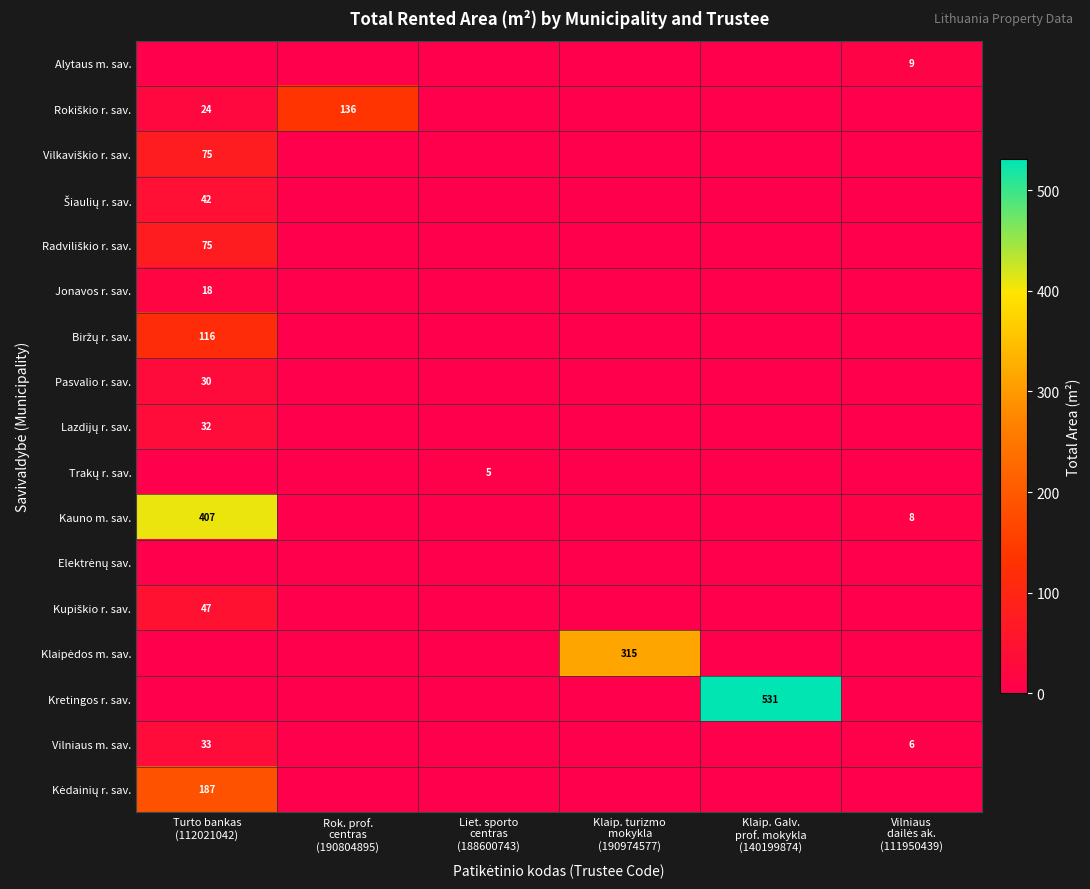

At how many categories does at least one series exceed 317?

2